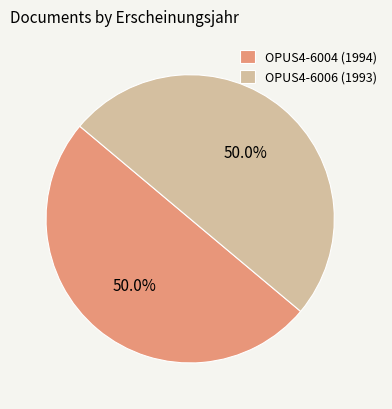

What percentage is NOT represented by OPUS4-6004 (1994)?

50.0%